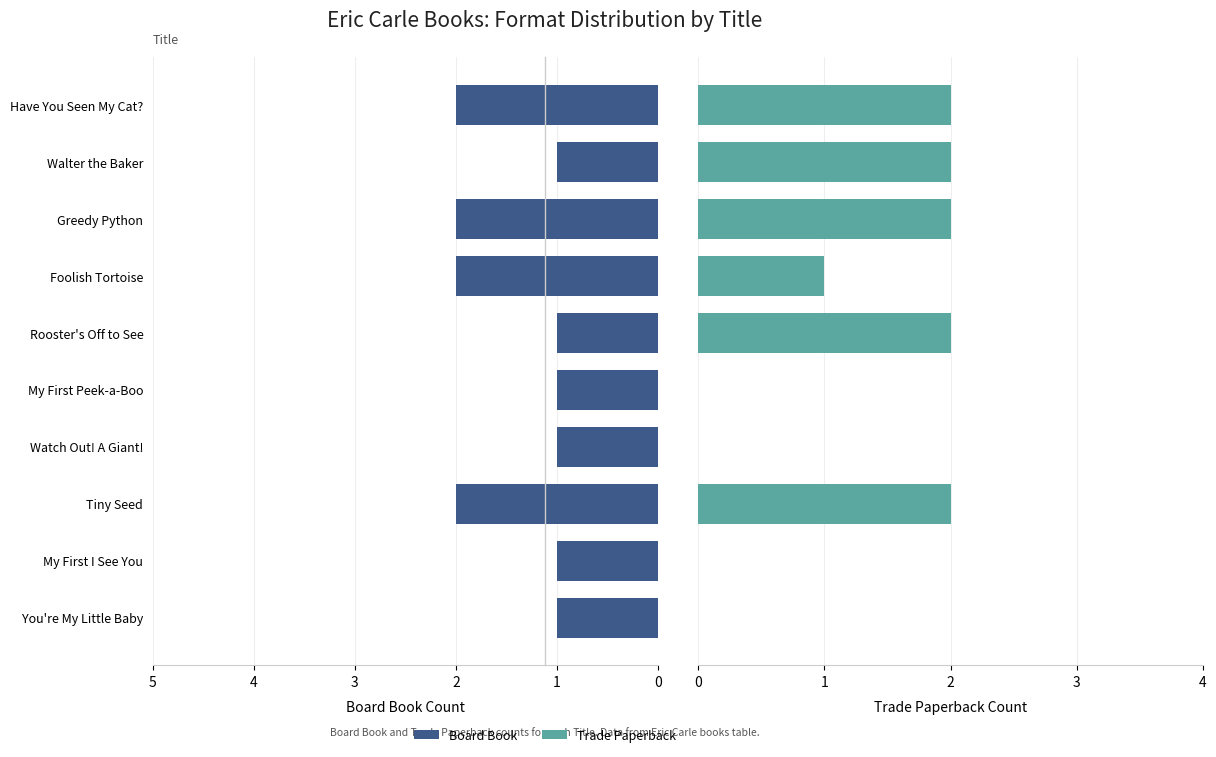

List the series in order of their peak value, lowest first.

Board Book, Trade Paperback